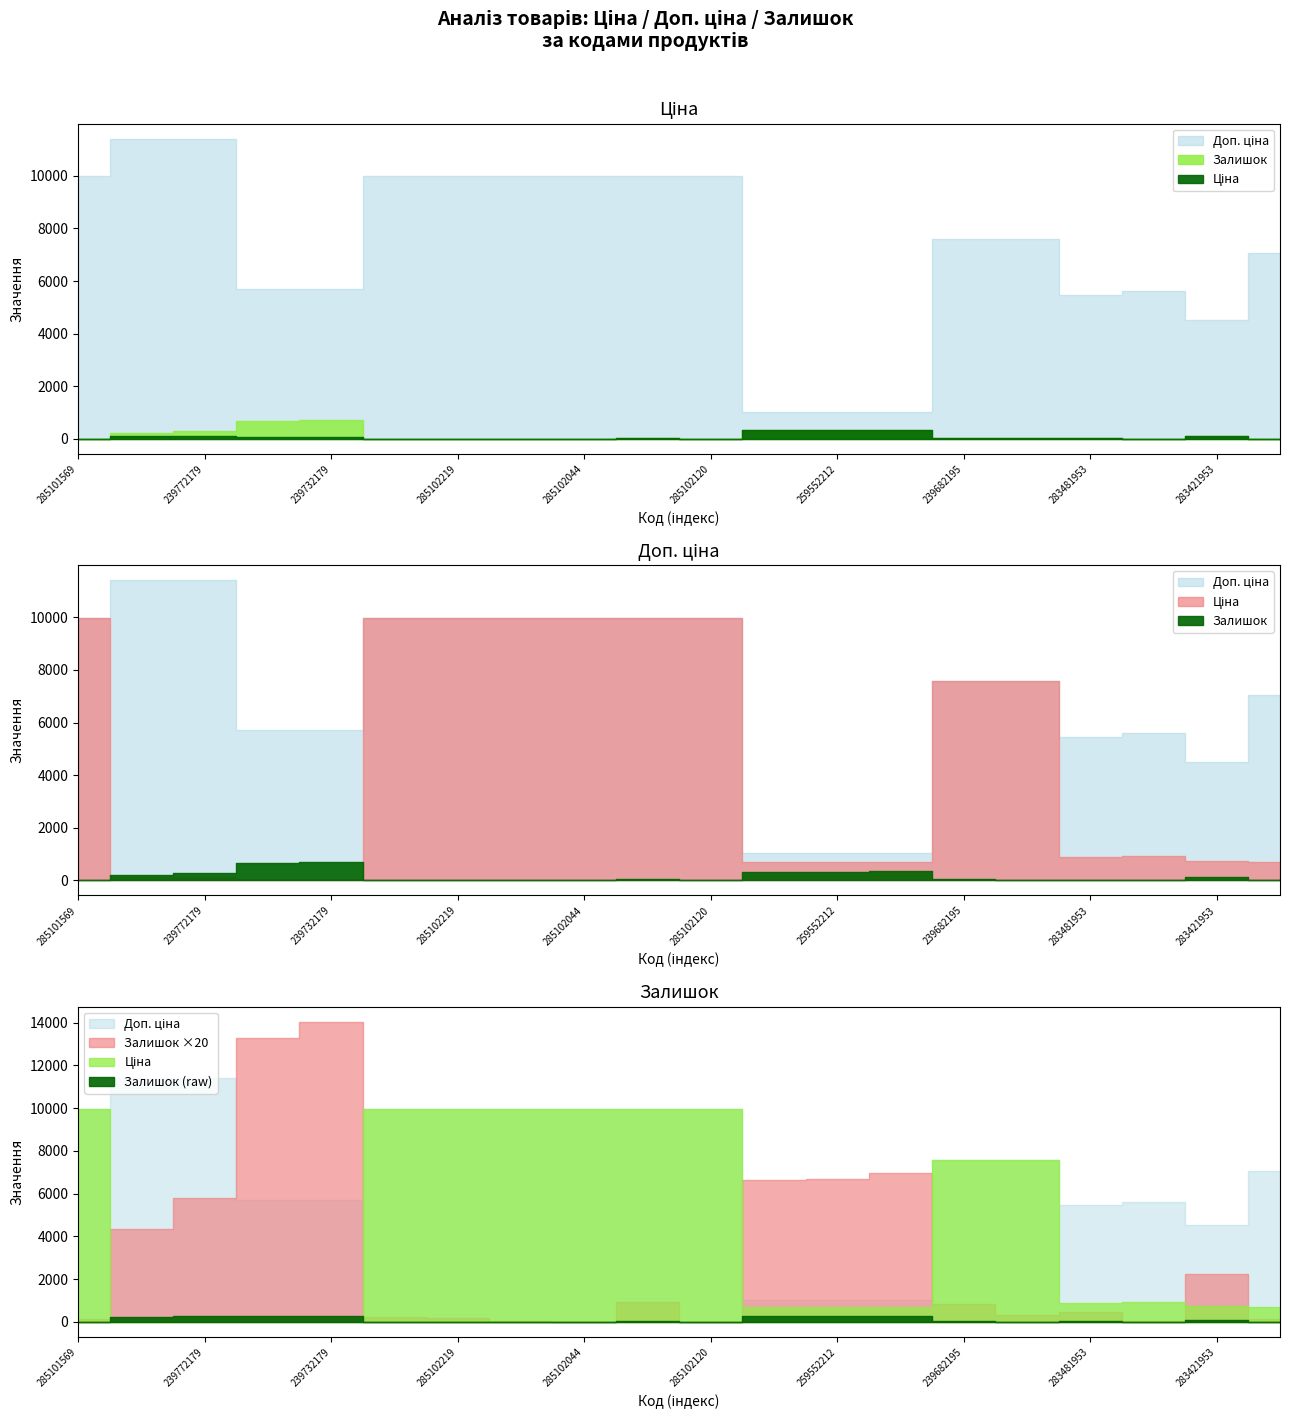

What is the value of the Доп. ціна point at the 9th from the left?

9975.0